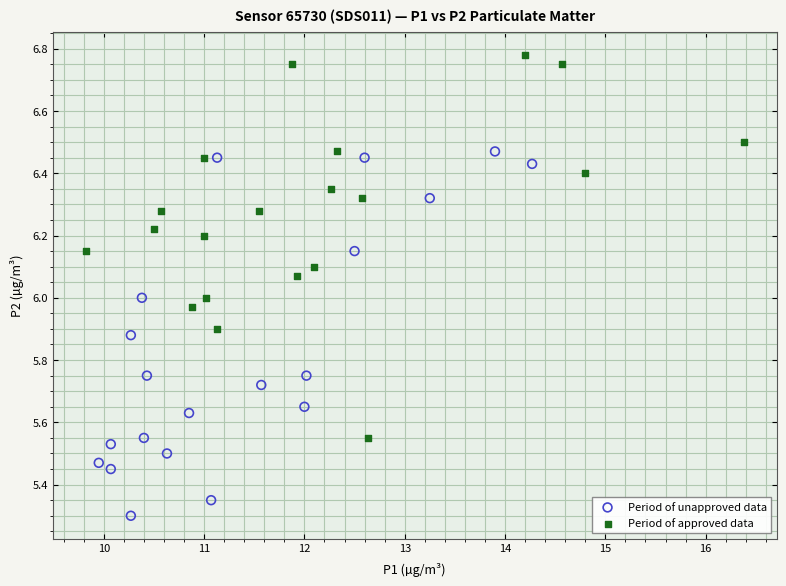

Which series contains the lowest Y value?

Period of unapproved data